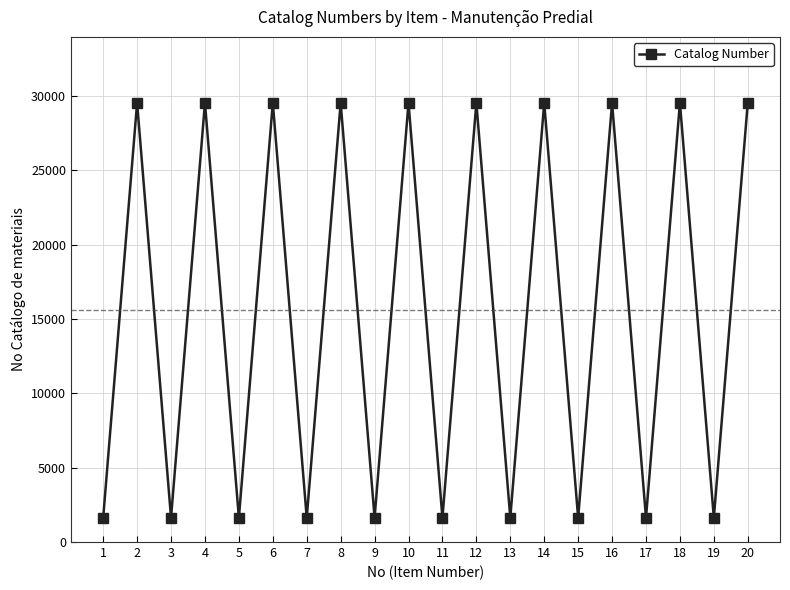

Reading left to right, list all the values displayed in this chart.

1=1627	2=29530	3=1627	4=29530	5=1627	6=29530	7=1627	8=29530	9=1627	10=29530	11=1627	12=29530	13=1627	14=29530	15=1627	16=29530	17=1627	18=29530	19=1627	20=29530